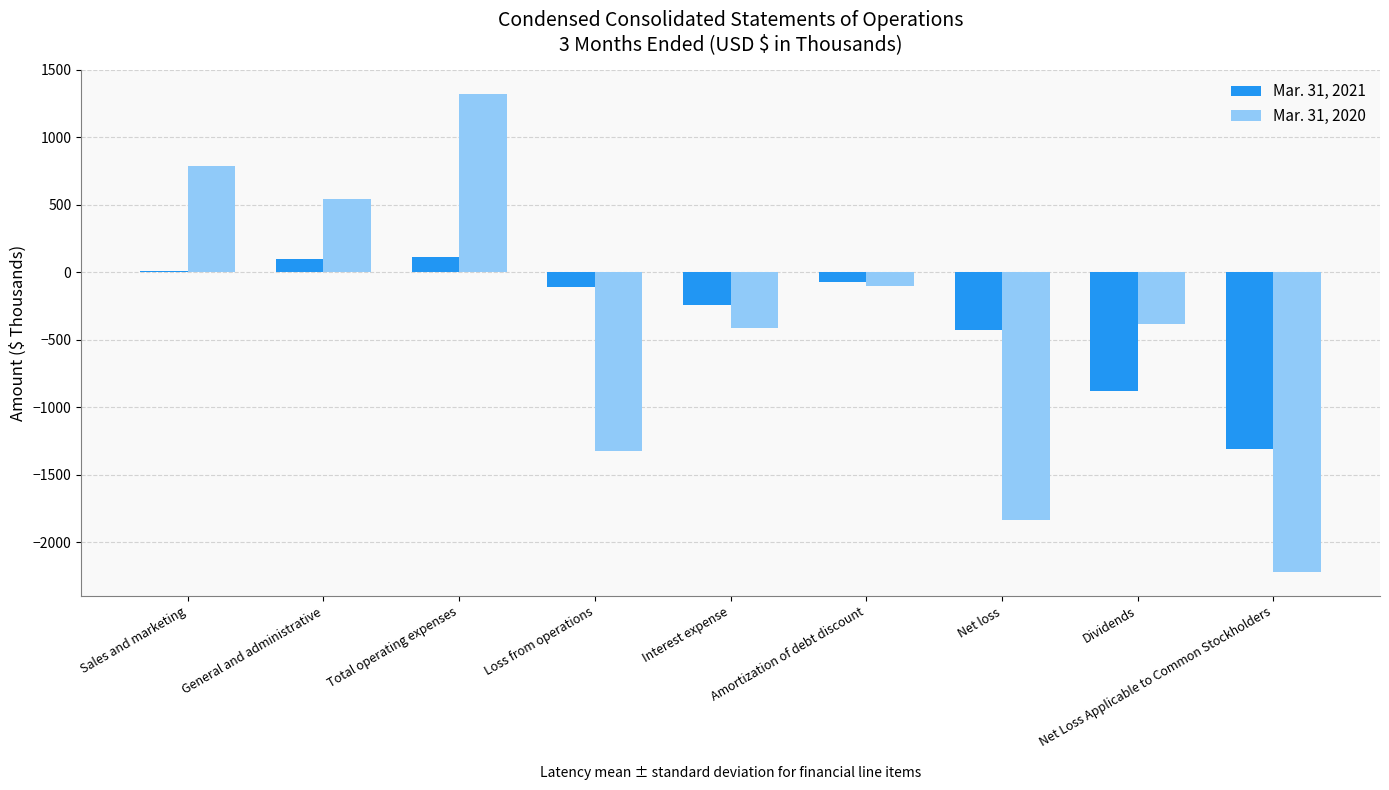

Where does the Mar. 31, 2021 series first go above -110?

Sales and marketing